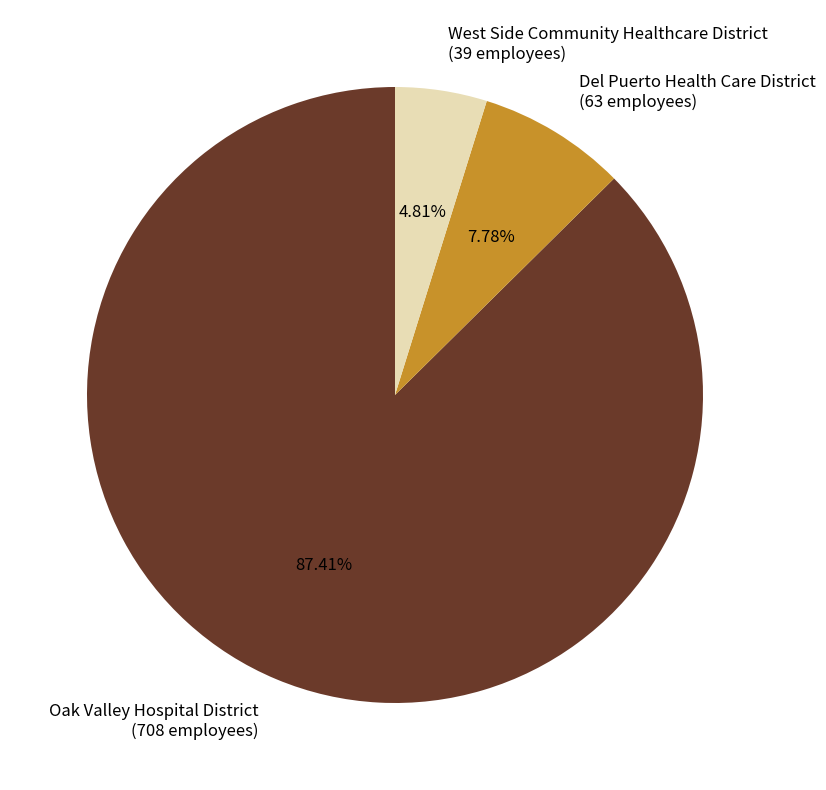

What is the total percentage of Del Puerto Health Care District and Oak Valley Hospital District?

95.2%